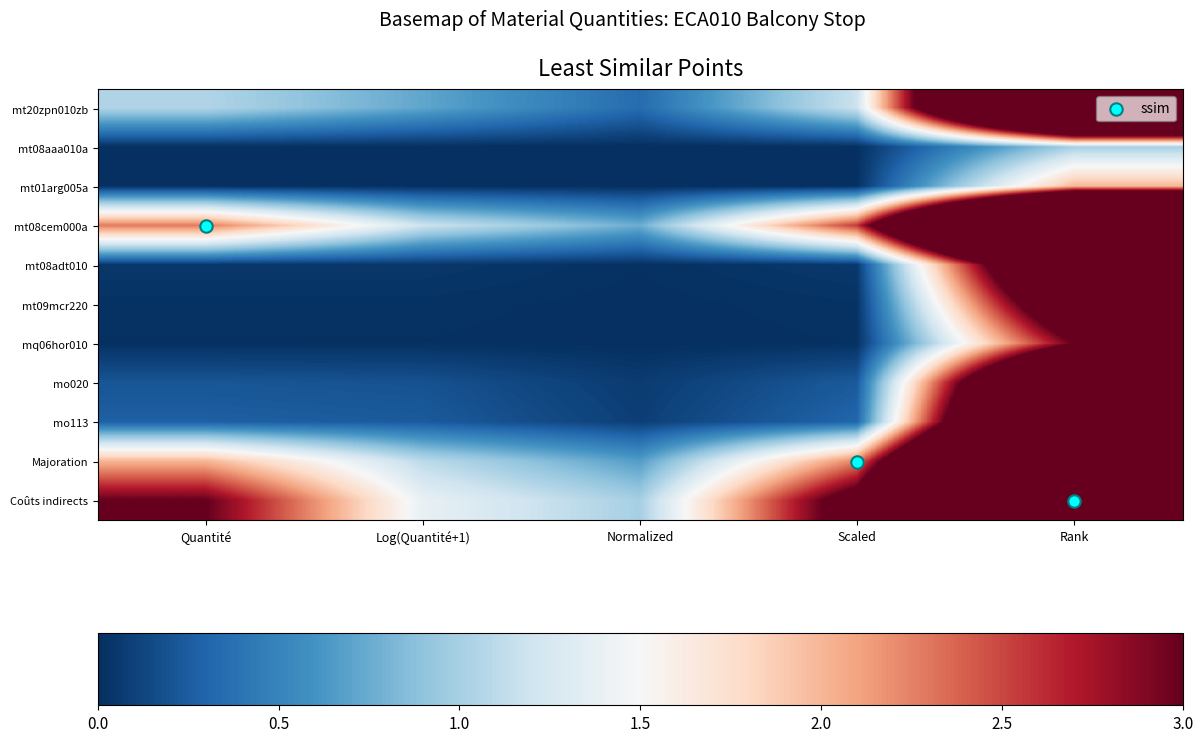

Which series has the widest spread of values?

Coûts indirects